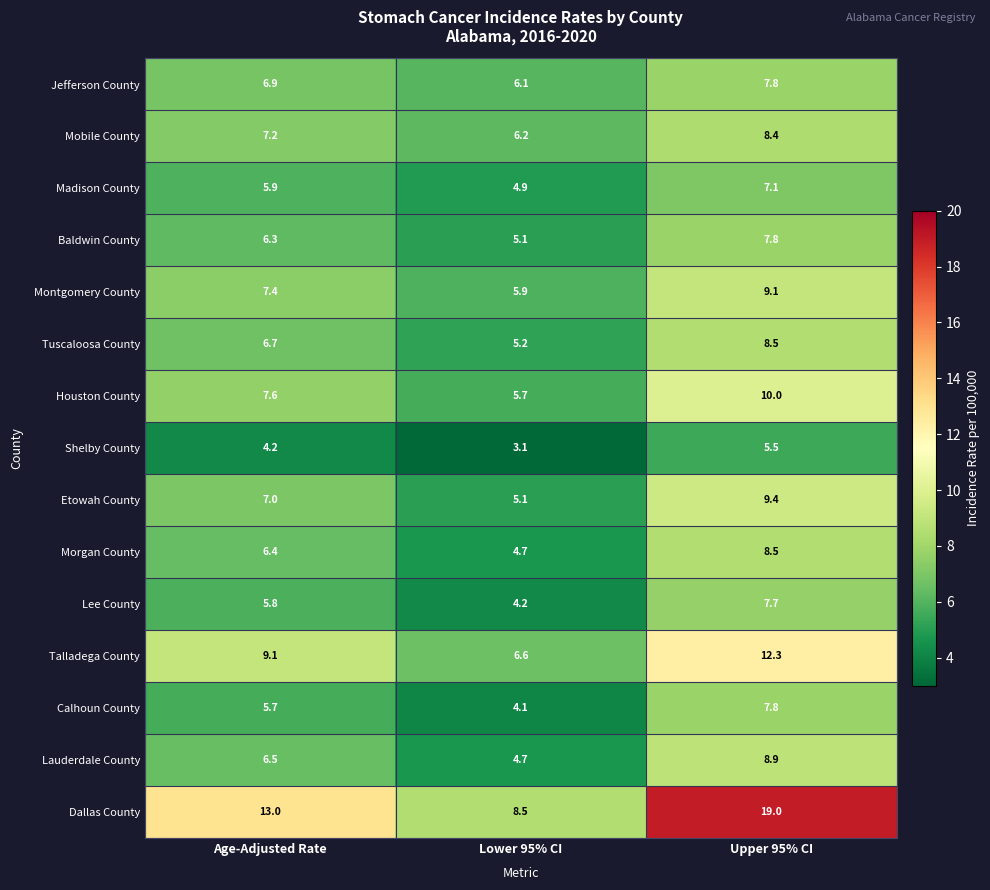

What is the difference between the highest and lowest values at Lower 95% CI?

5.4